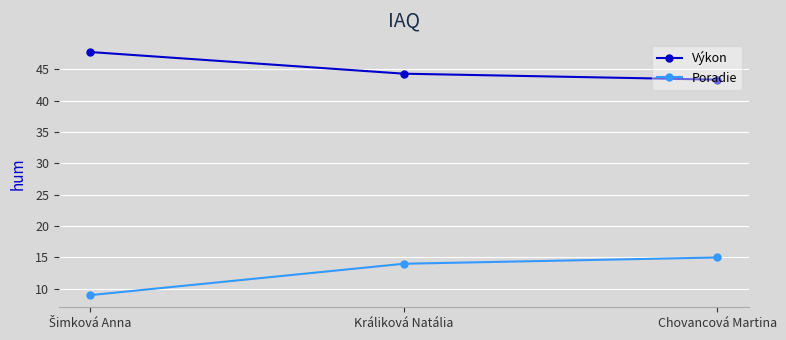

Rank the series by their average value, from lowest to highest.

Poradie, Výkon